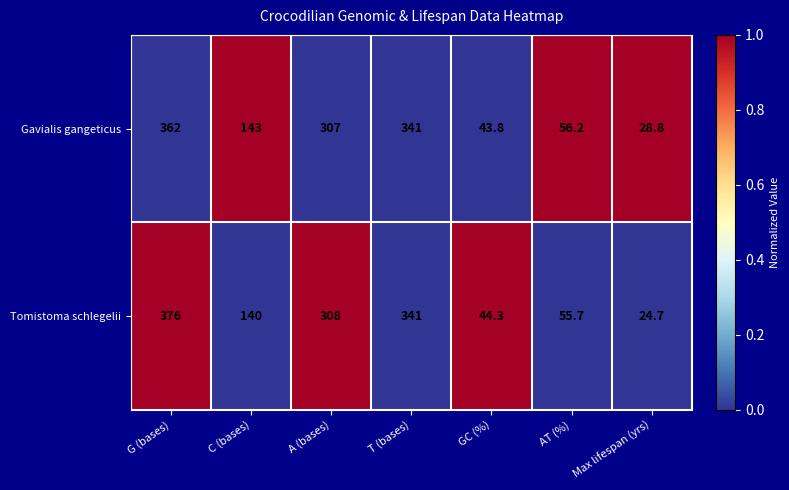

What is the difference between the highest and lowest values at C (bases)?

3.0